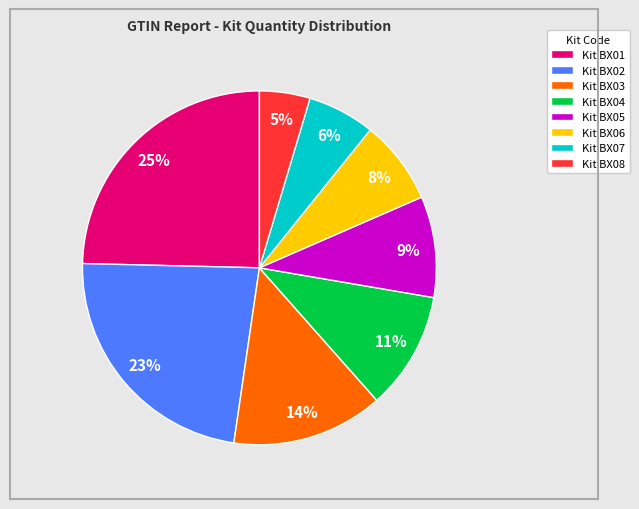

Is there any slice that represents more than half of the pie?

No